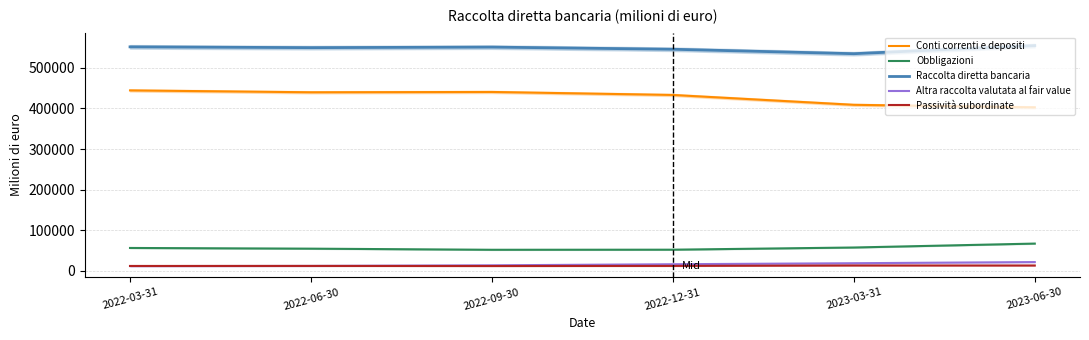

At 2022-06-30, list the series in order from smallest to largest.

Altra raccolta valutata al fair value, Passività subordinate, Obbligazioni, Conti correnti e depositi, Raccolta diretta bancaria